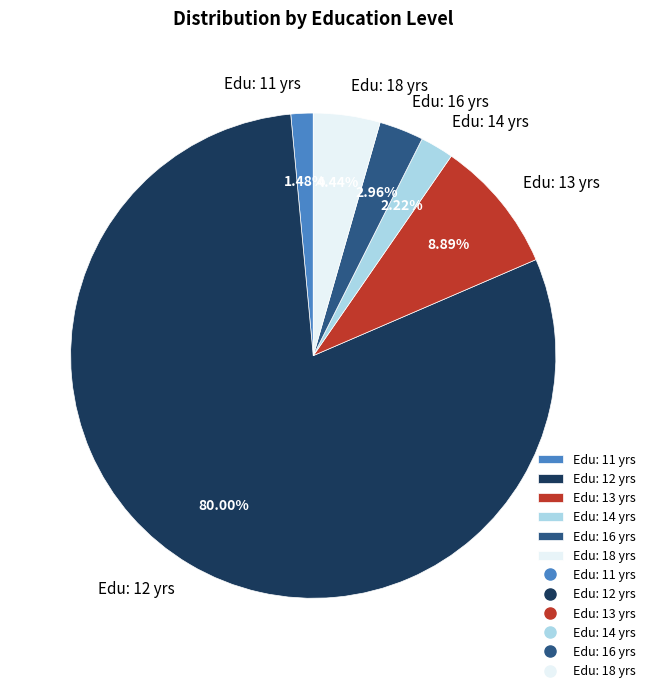

Rank the categories by value from highest to lowest.

Edu: 12 yrs, Edu: 13 yrs, Edu: 18 yrs, Edu: 16 yrs, Edu: 14 yrs, Edu: 11 yrs